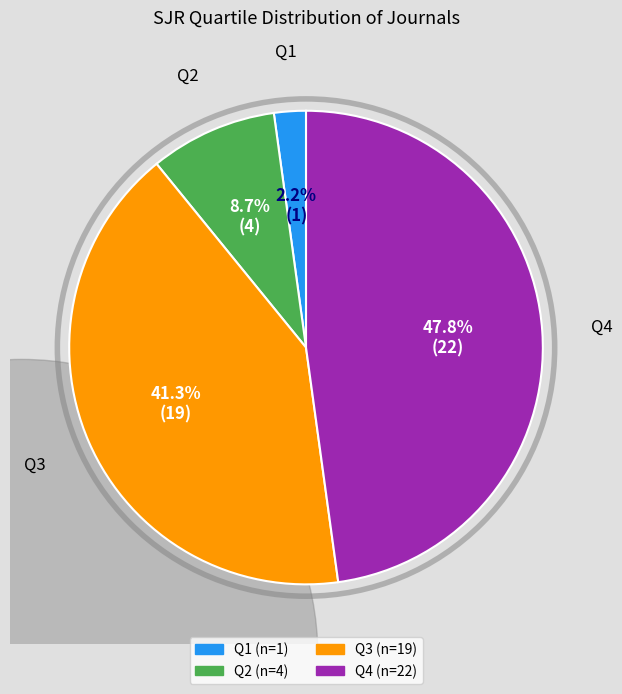

True or false: Q1 accounts for 1% of the total.

False